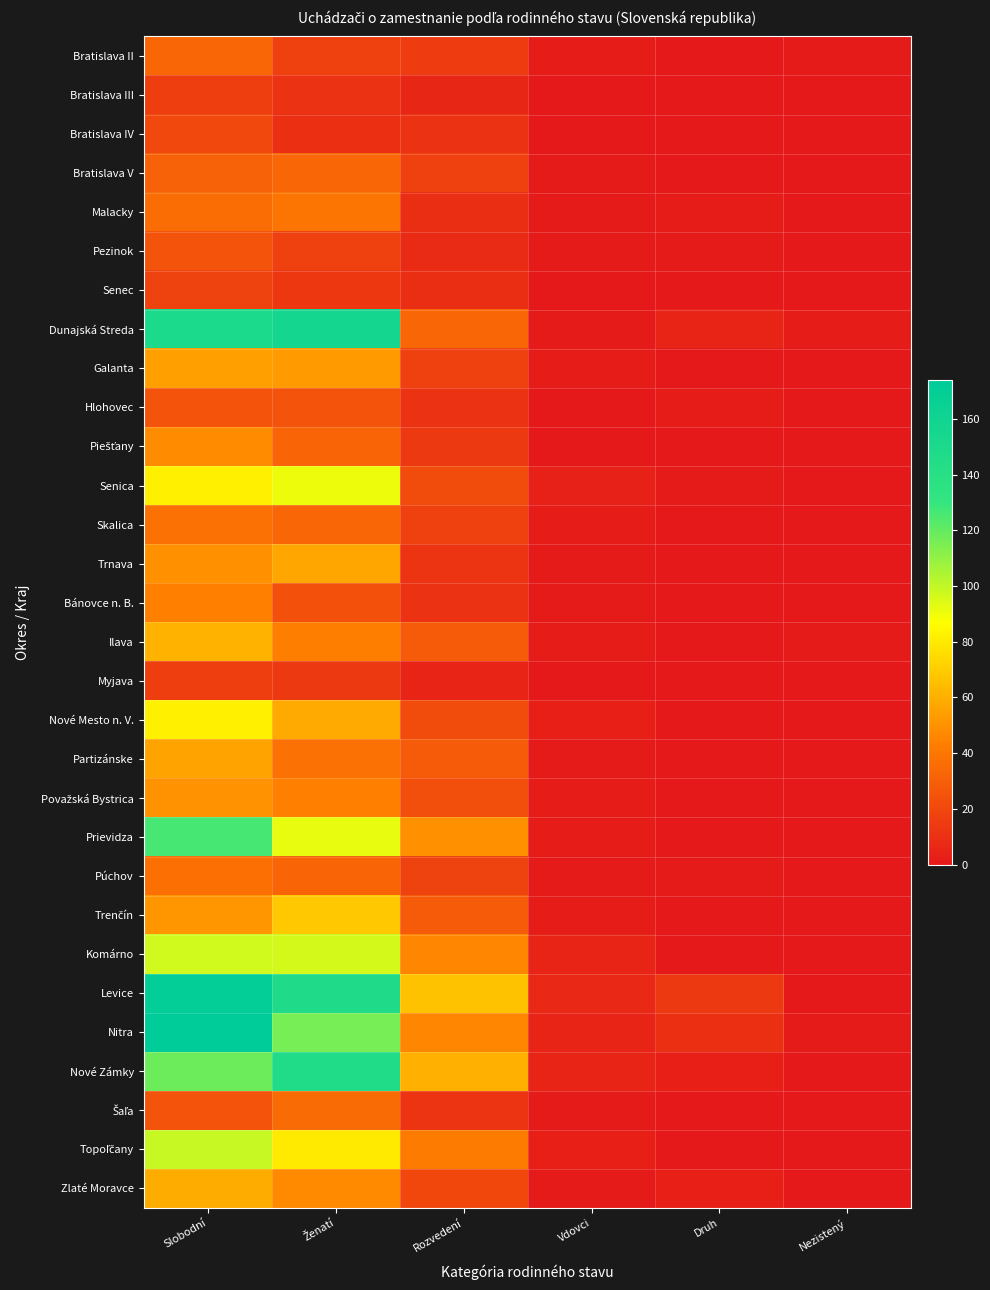

At which category does the chart reach its peak across all series?

Slobodní